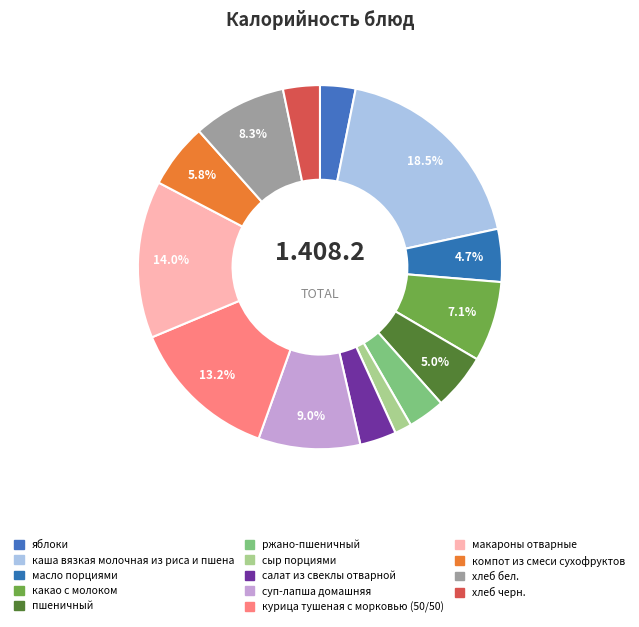

The пшеничный slice represents 5% of the pie. True or false?

True